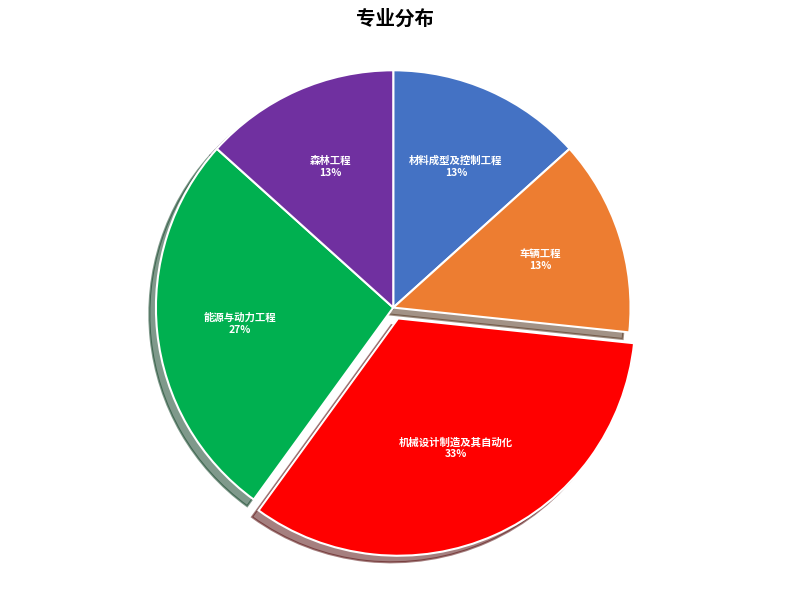

What is the largest slice in the pie chart?

机械设计制造及其自动化